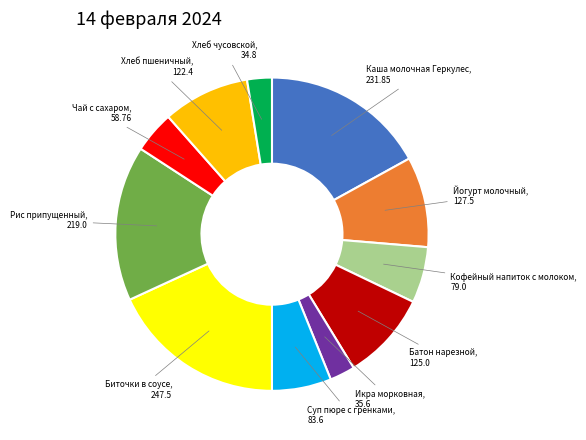

Is there a majority slice in this chart?

No